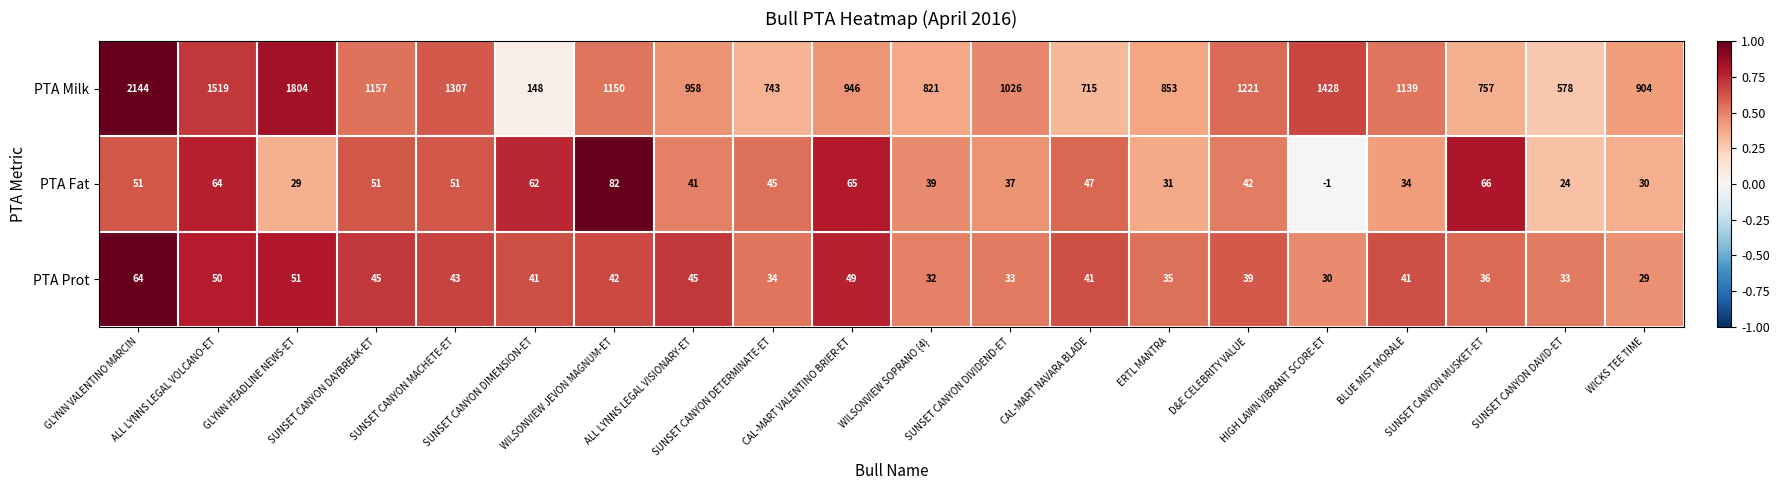

Rank the series by their maximum value, from lowest to highest.

PTA Prot, PTA Fat, PTA Milk